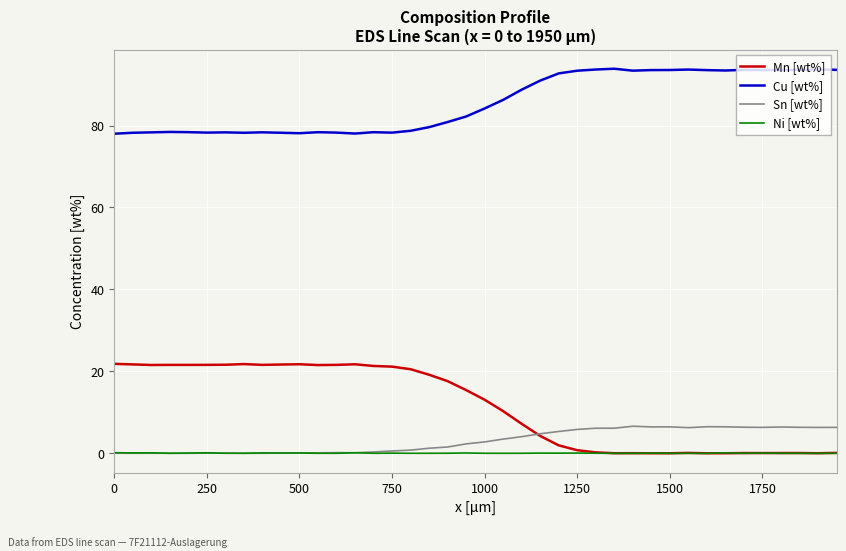

Count the number of data series in this chart.

4